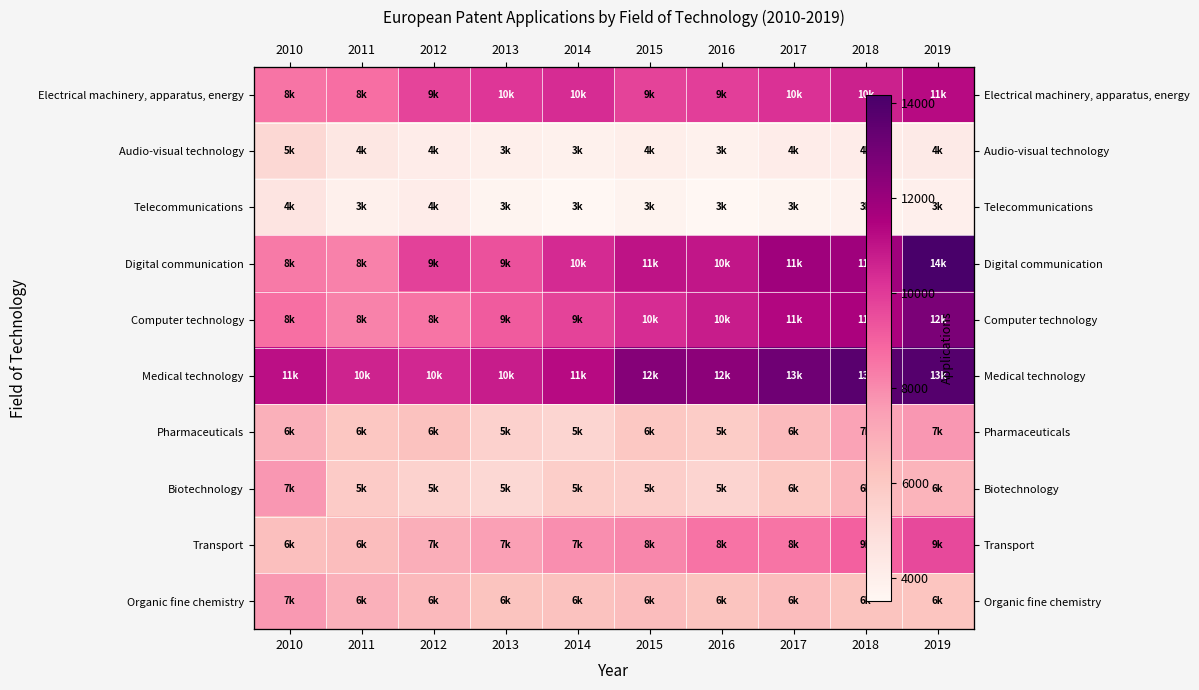

What is the approximate value of Computer technology at 2014, to the nearest 10?

9790